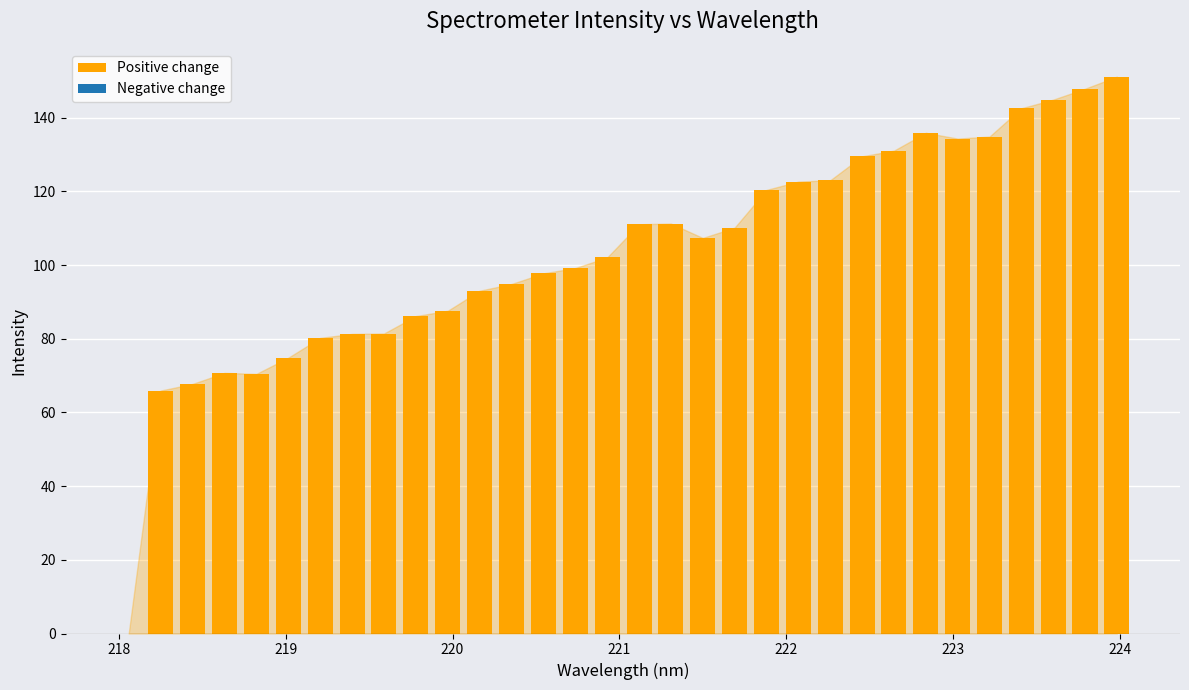

What is the greatest value displayed?

151.1